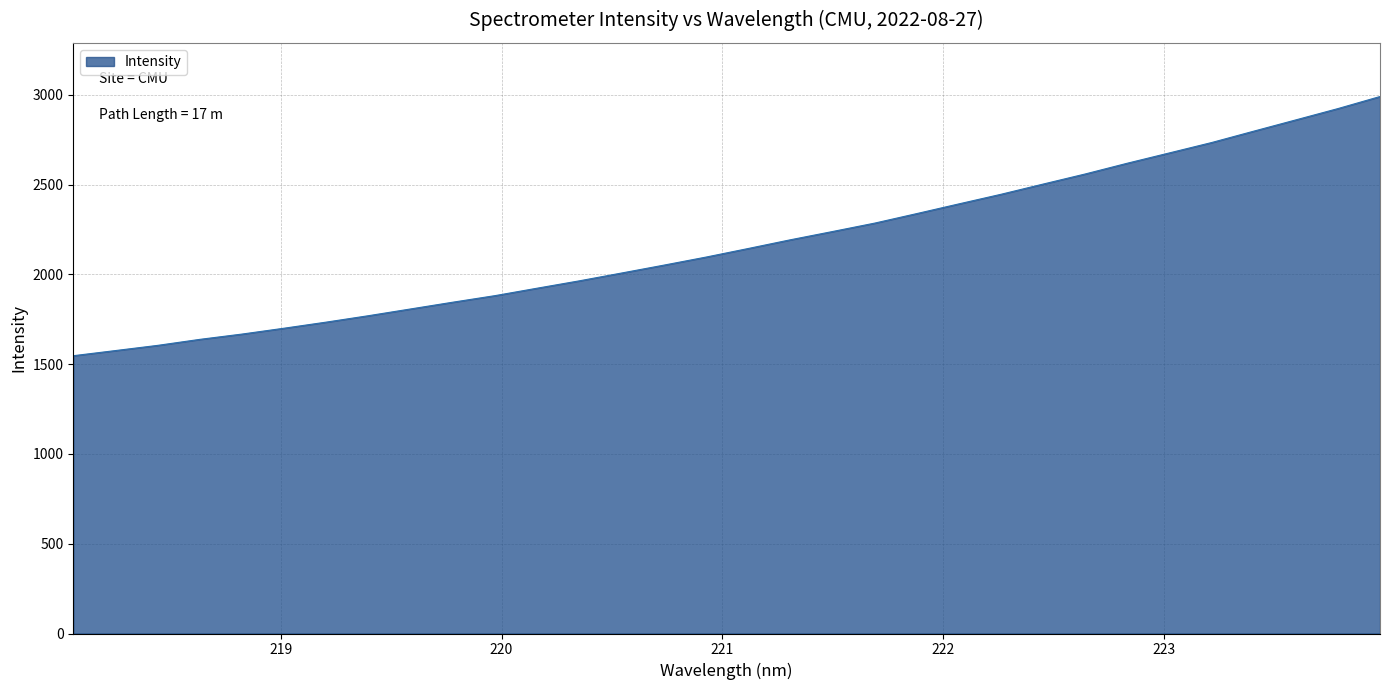

What is the smallest value displayed?

1547.1